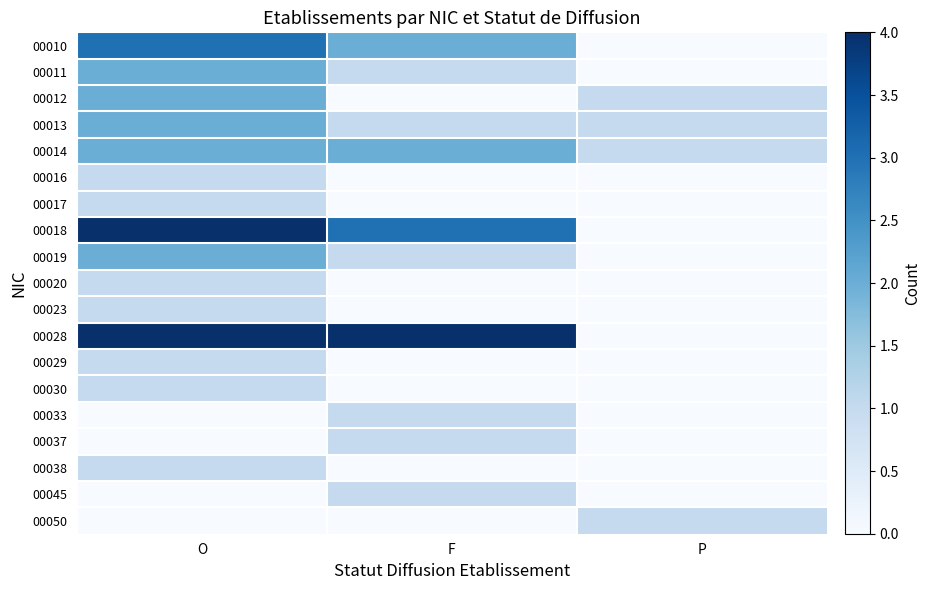

At which category does the chart reach its peak across all series?

O